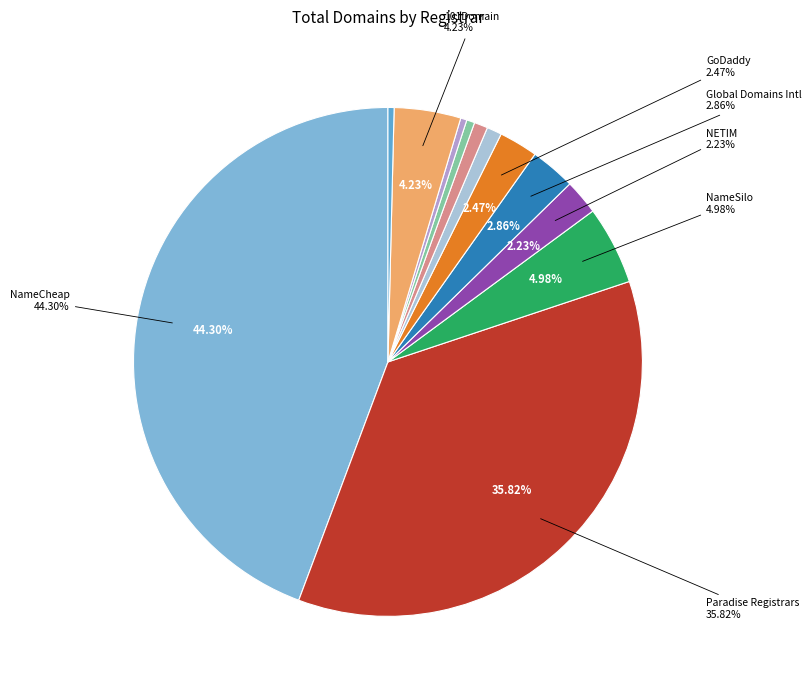

Is NameSilo the majority of the pie?

No